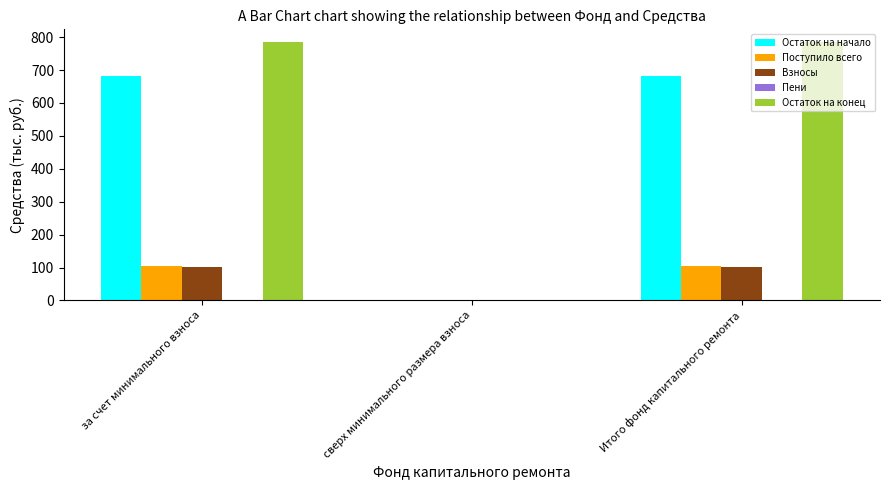

What is the greatest value displayed?

784.5